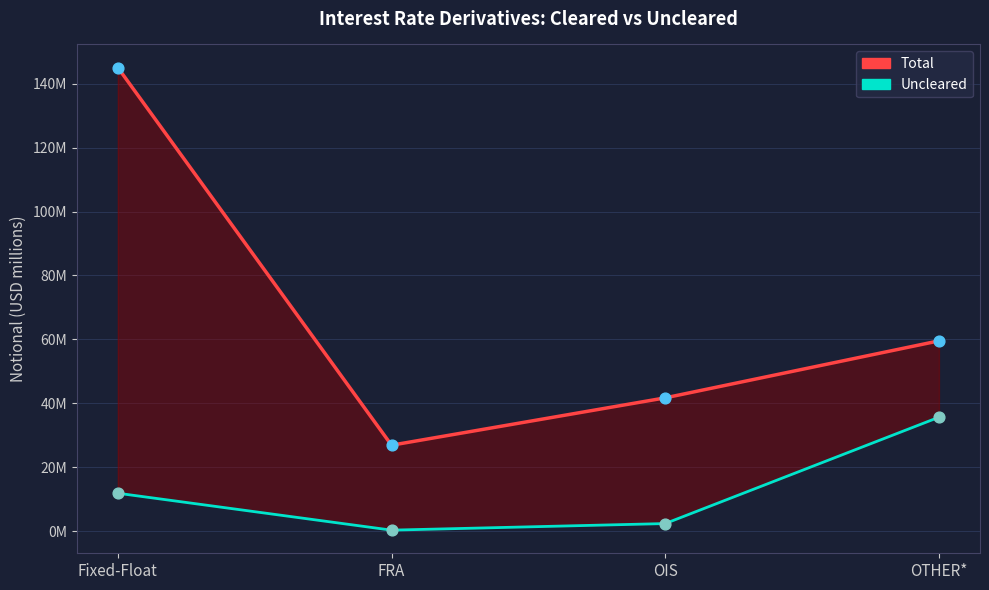

At which category is the sum across all series the highest?

Fixed-Float